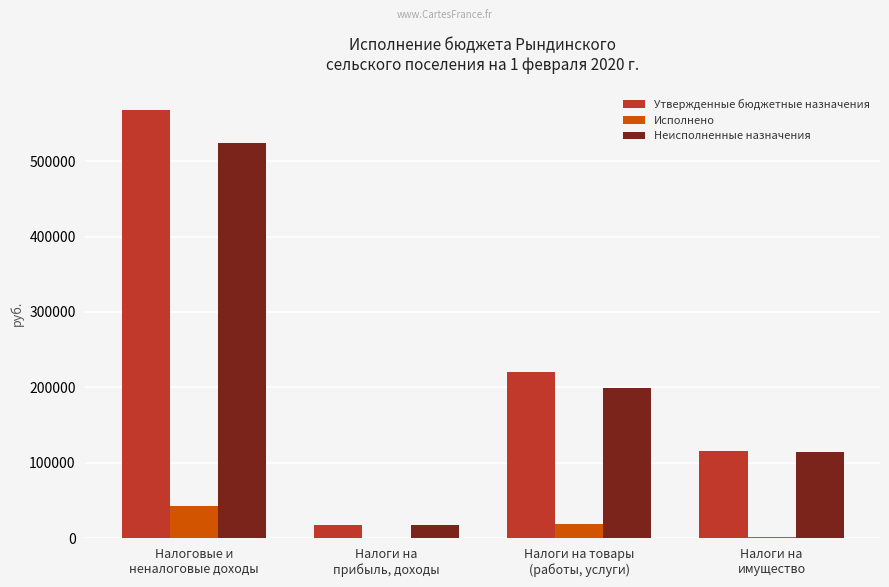

Count the number of data series in this chart.

3